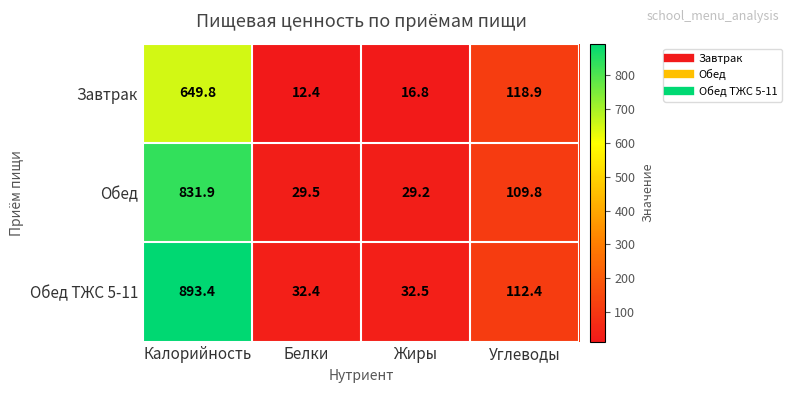

How many values in the Завтрак series are below 118?

2